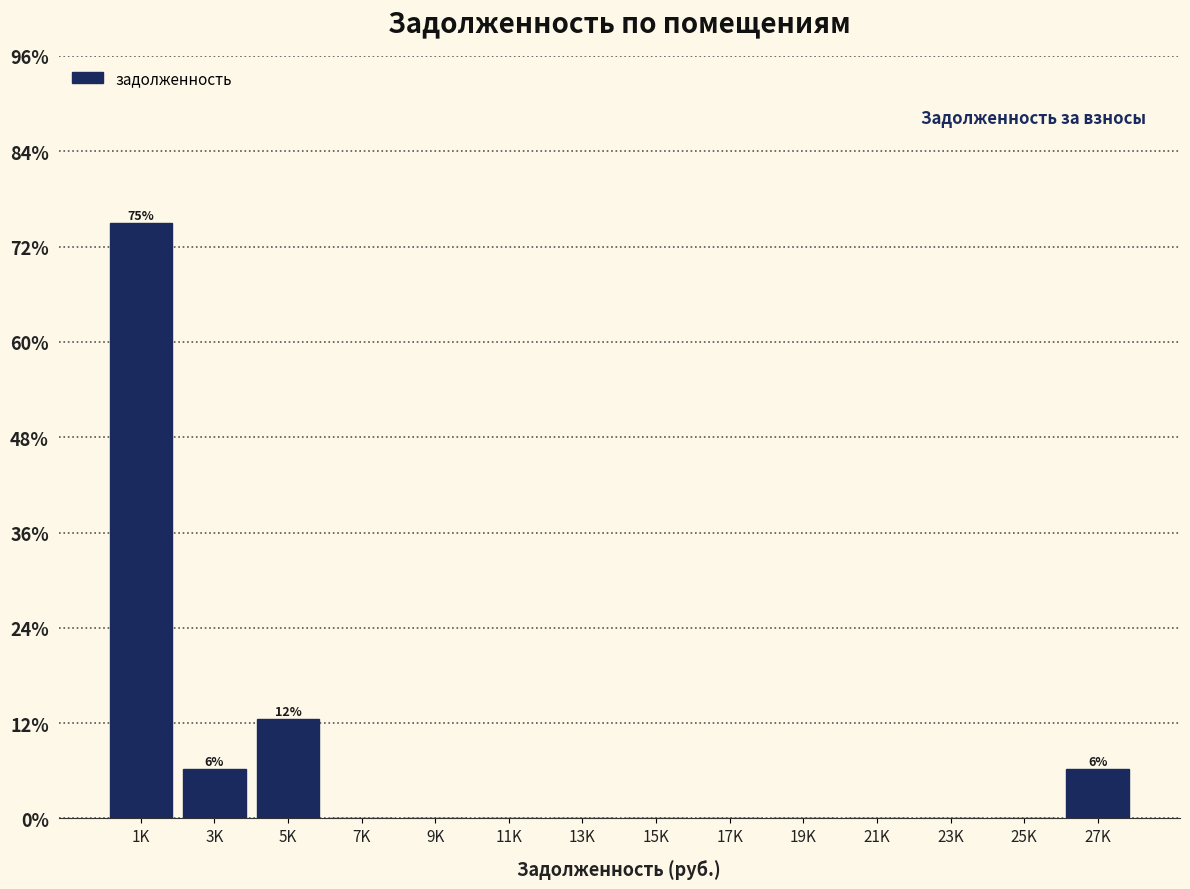

Which has a higher value, 27K or 5K?

5K